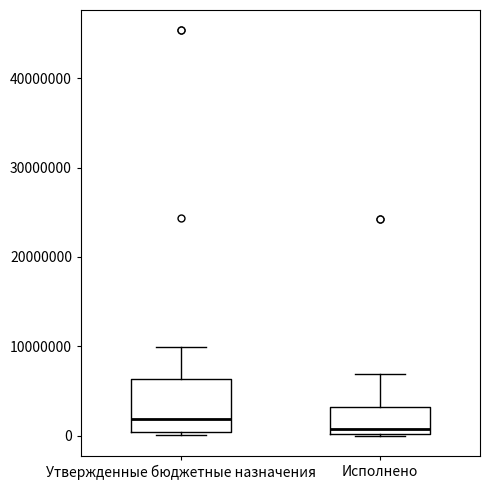

Reading left to right, read every box against the y-axis: the position of its median line, the range the box covers, and the ends of its whiskers. The values are not printed on the chart, so give them approximately, as read against the axis.

Утвержденные бюджетные назначения: median 2000000, box 0 to 6000000, whiskers 0 (just below the box's lower edge) to 10000000
Исполнено: median 1000000, box 0 to 3000000, whiskers 0 to 7000000